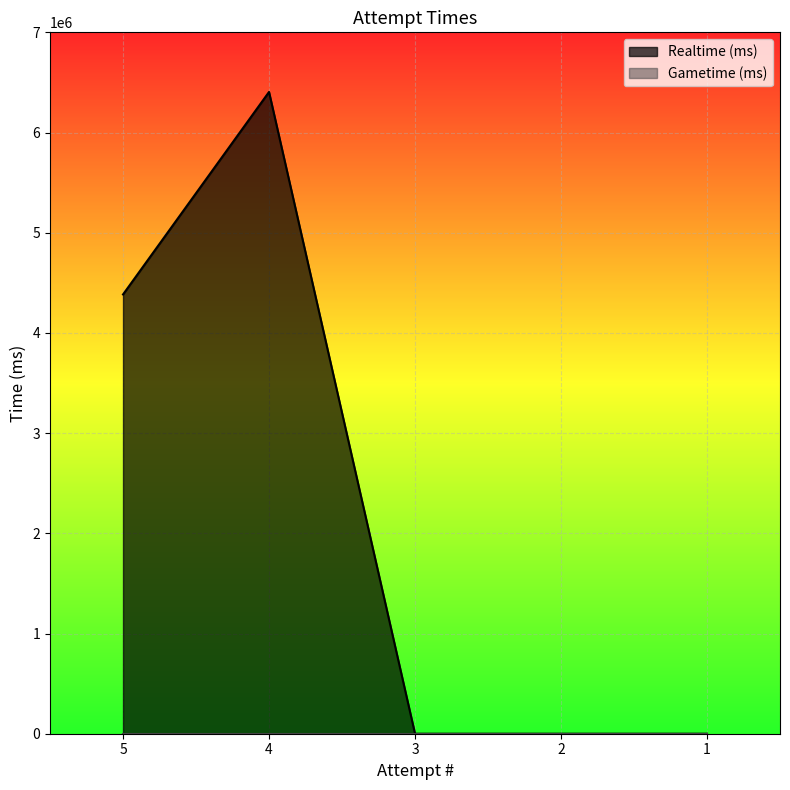

True or false: the data shows 6404945 at 4.

True